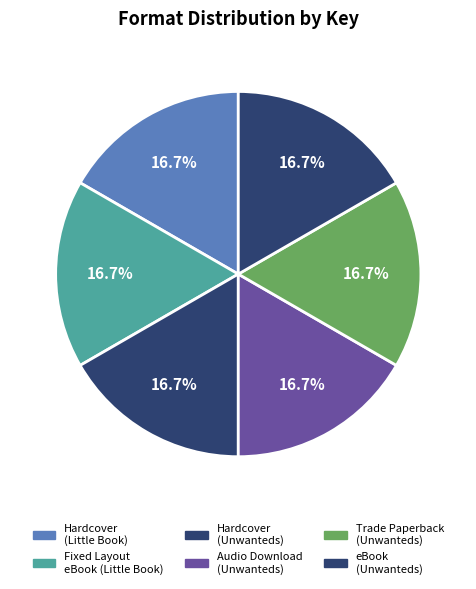

To the nearest percent, what portion does Audio Download (Unwanteds) represent?

17%